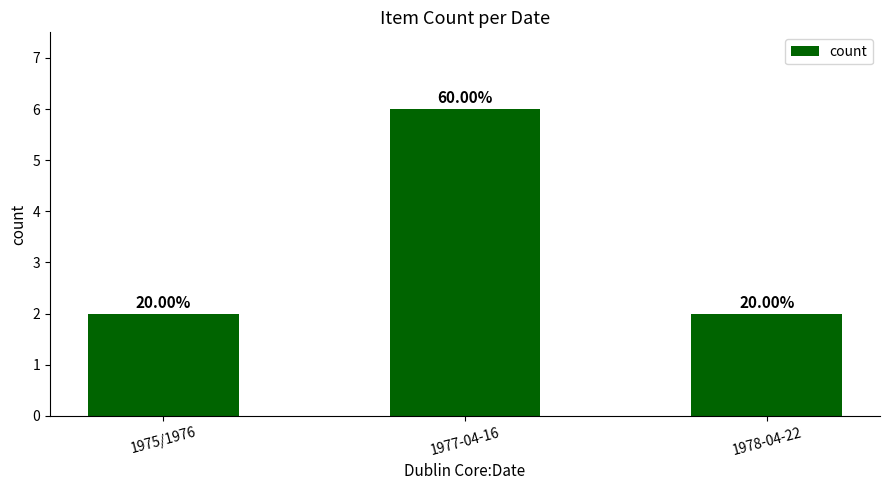

Read the value at 1978-04-22.

2